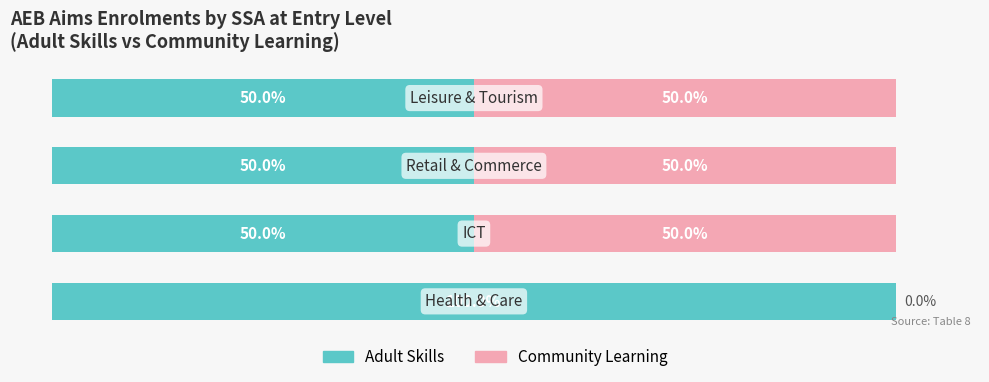

Rank the series by their maximum value, from highest to lowest.

Adult Skills, Community Learning